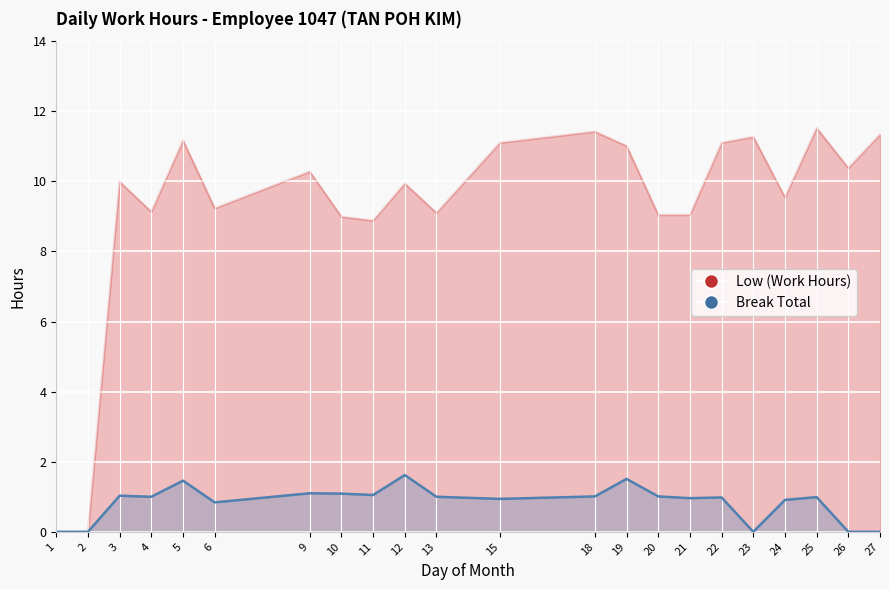

Reading right to left, what are all the values shown in this chart?

Low (Work Hours): 27=11.3	26=10.4	25=11.5	24=9.5	23=11.3	22=11.1	21=9.0	20=9.0	19=11.0	18=11.4	15=11.1	13=9.1	12=9.9	11=8.9	10=9.0	9=10.3	6=9.2	5=11.2	4=9.1	3=10.0	2=0.0	1=0.0
Break Total: 27=0.0	26=0.0	25=1.0	24=0.9	23=0.0	22=1.0	21=1.0	20=1.0	19=1.5	18=1.0	15=0.9	13=1.0	12=1.6	11=1.1	10=1.1	9=1.1	6=0.8	5=1.5	4=1.0	3=1.0	2=0.0	1=0.0